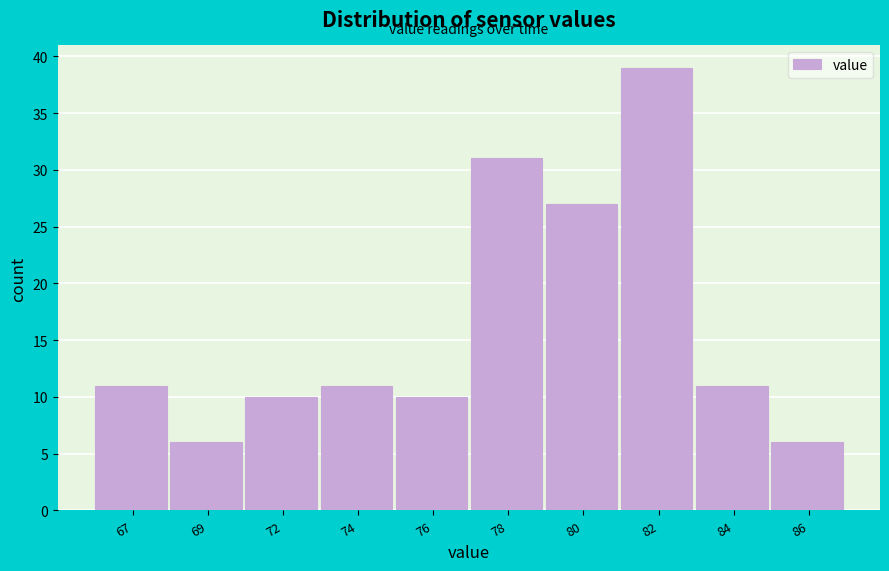

Reading left to right, transcribe all the data shown in this chart.

67=11	69=6	72=10	74=11	76=10	78=31	80=27	82=39	84=11	86=6